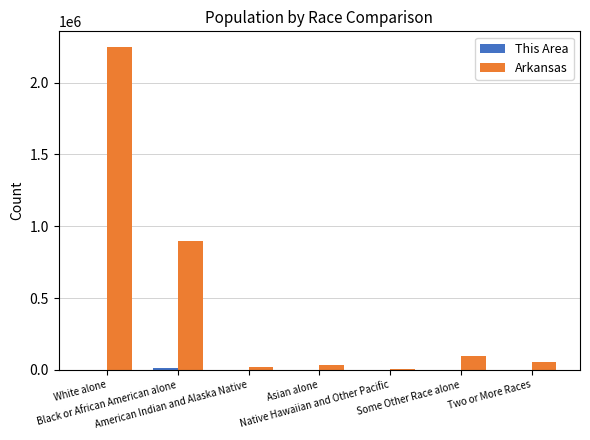

What is the sum of all Arkansas values?

3361061